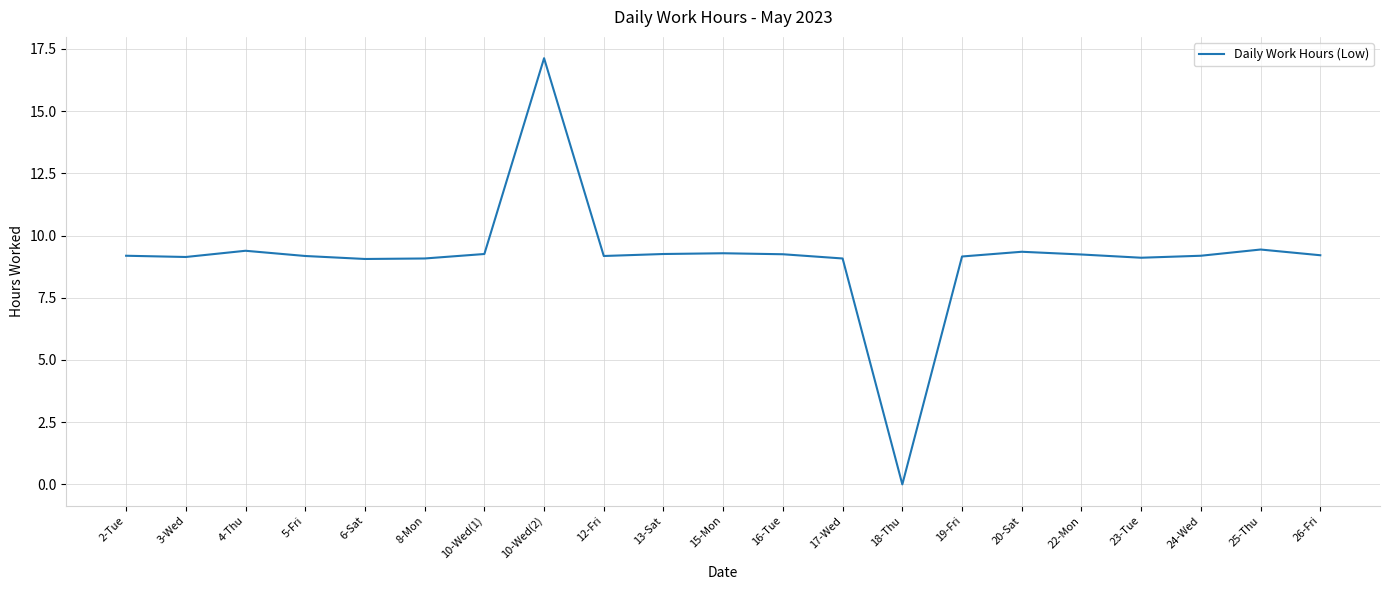

How many positive values are there?

20